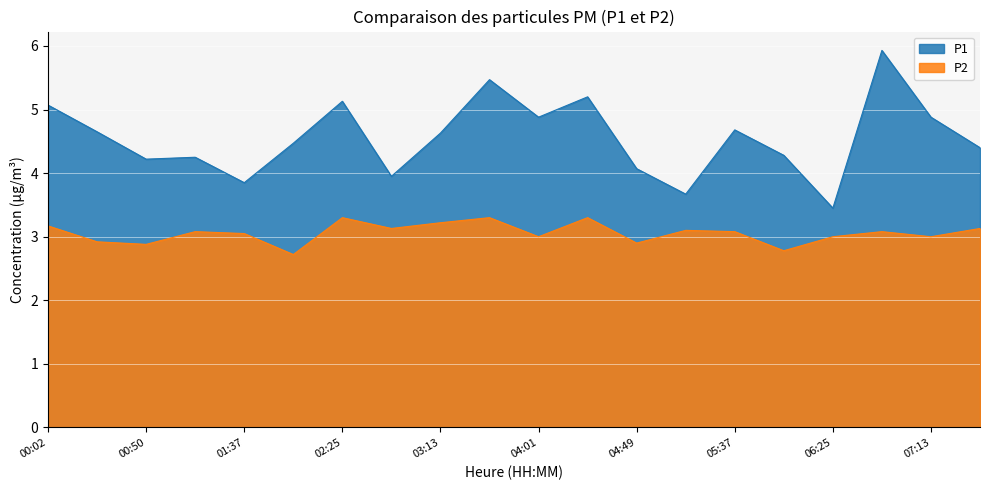

Reading right to left, transcribe all the data shown in this chart.

P1: 07:37=4.4	07:13=4.9	06:49=5.9	06:25=3.5	06:01=4.3	05:37=4.7	05:13=3.7	04:49=4.1	04:25=5.2	04:01=4.9	03:37=5.5	03:13=4.6	02:49=4.0	02:25=5.1	02:01=4.5	01:37=3.9	01:15=4.2	00:50=4.2	00:26=4.7	00:02=5.1
P2: 07:37=3.1	07:13=3.0	06:49=3.1	06:25=3.0	06:01=2.8	05:37=3.1	05:13=3.1	04:49=2.9	04:25=3.3	04:01=3.0	03:37=3.3	03:13=3.2	02:49=3.1	02:25=3.3	02:01=2.7	01:37=3.0	01:15=3.1	00:50=2.9	00:26=2.9	00:02=3.2